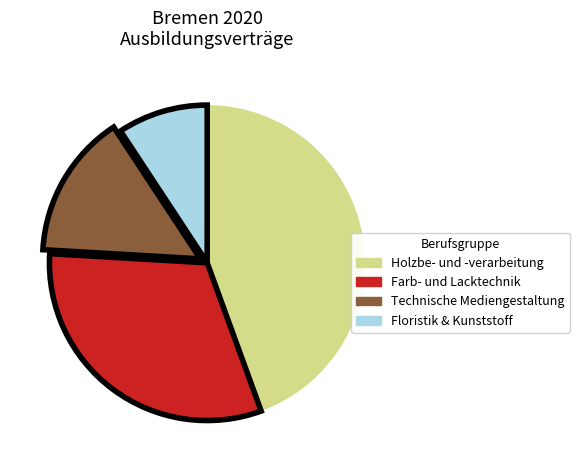

Is there any slice that represents more than half of the pie?

No